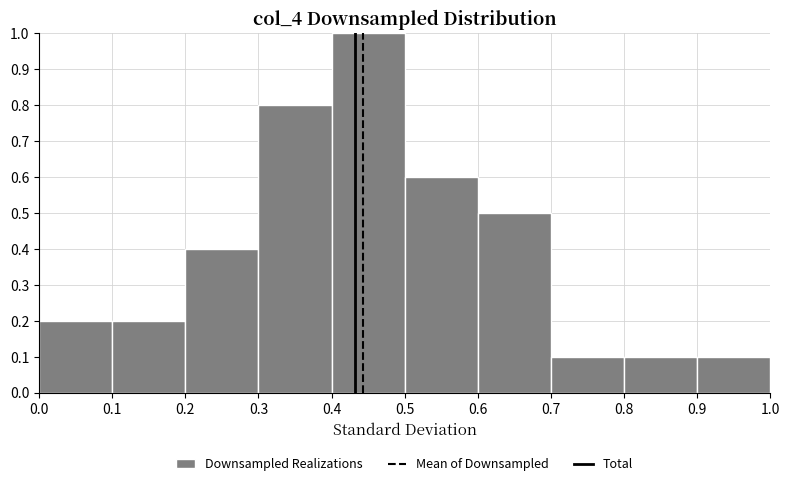

Which range on the x-axis has the tallest bar?

0.4 to 0.5